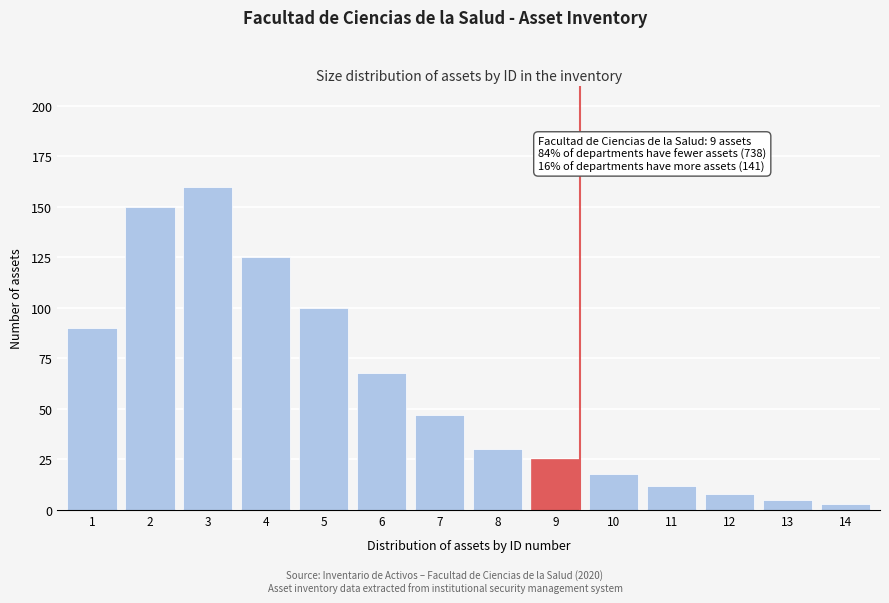

Reading left to right, extract all data points from this chart.

1=90	2=150	3=160	4=125	5=100	6=68	7=47	8=30	9=25	10=18	11=12	12=8	13=5	14=3